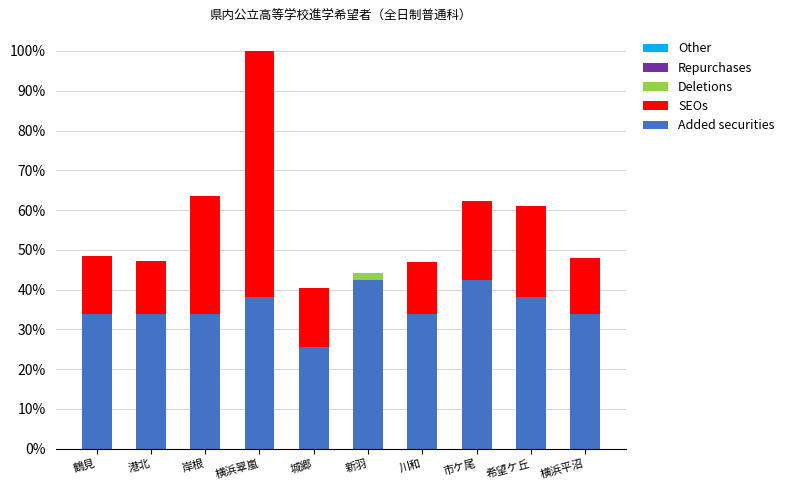

What is the maximum value for Added securities?

42.5